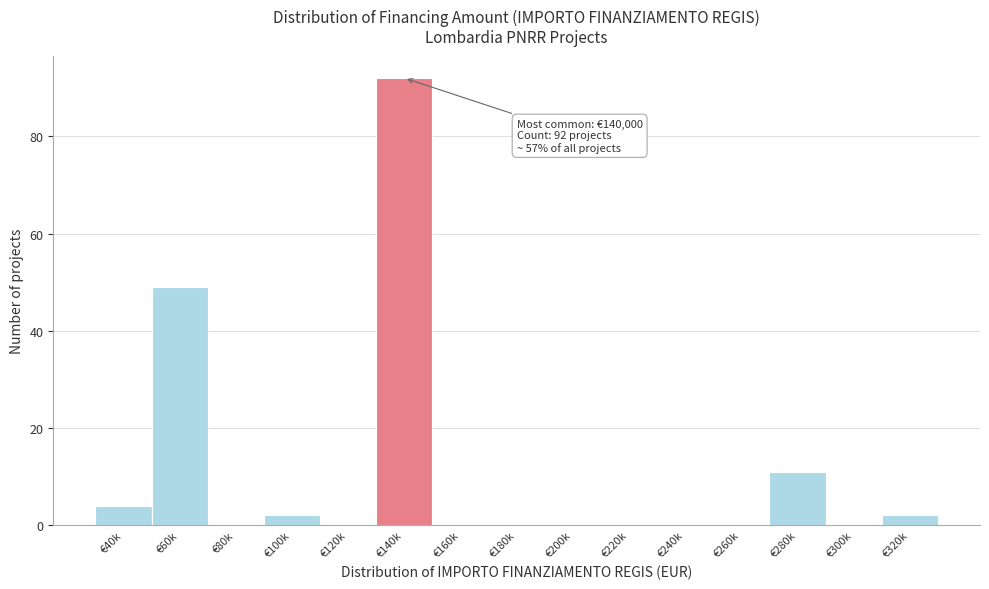

Reading left to right, what are all the values shown in this chart?

€40k=4	€60k=49	€80k=0	€100k=2	€120k=0	€140k=92	€160k=0	€180k=0	€200k=0	€220k=0	€240k=0	€260k=0	€280k=11	€300k=0	€320k=2